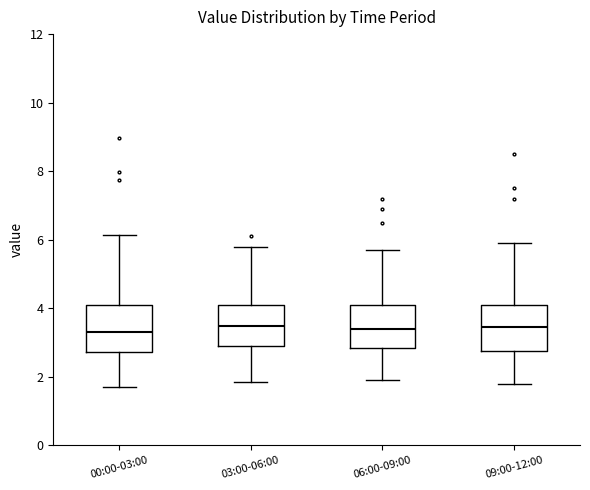

Where does the median line of the box for 06:00-09:00 sit on the y-axis? The values are not printed on the chart, so give them approximately, as read against the axis.

3.4